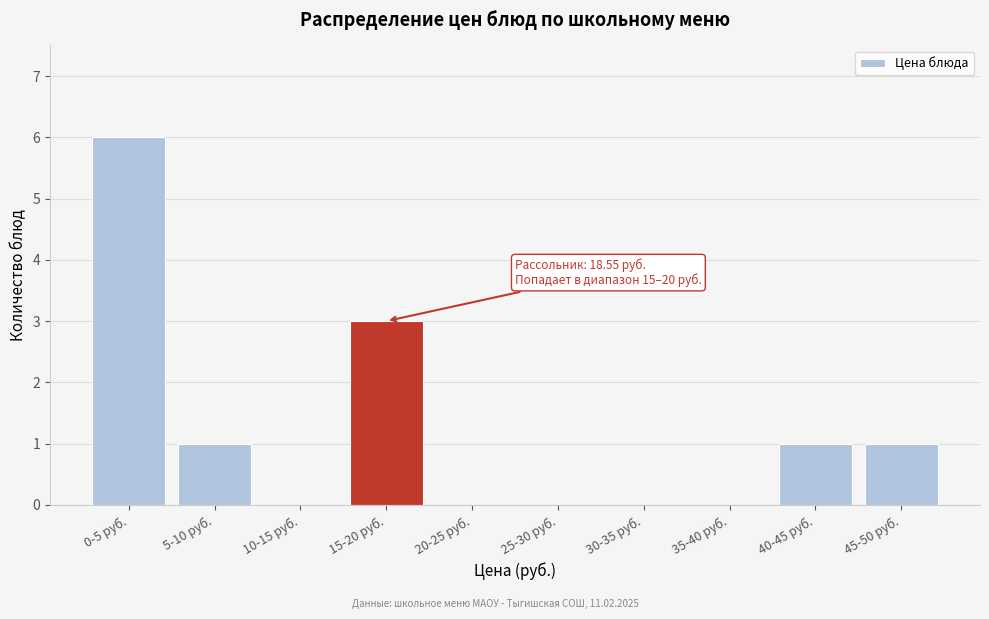

Reading left to right, transcribe all the data shown in this chart.

0-5 руб.=6	5-10 руб.=1	10-15 руб.=0	15-20 руб.=3	20-25 руб.=0	25-30 руб.=0	30-35 руб.=0	35-40 руб.=0	40-45 руб.=1	45-50 руб.=1